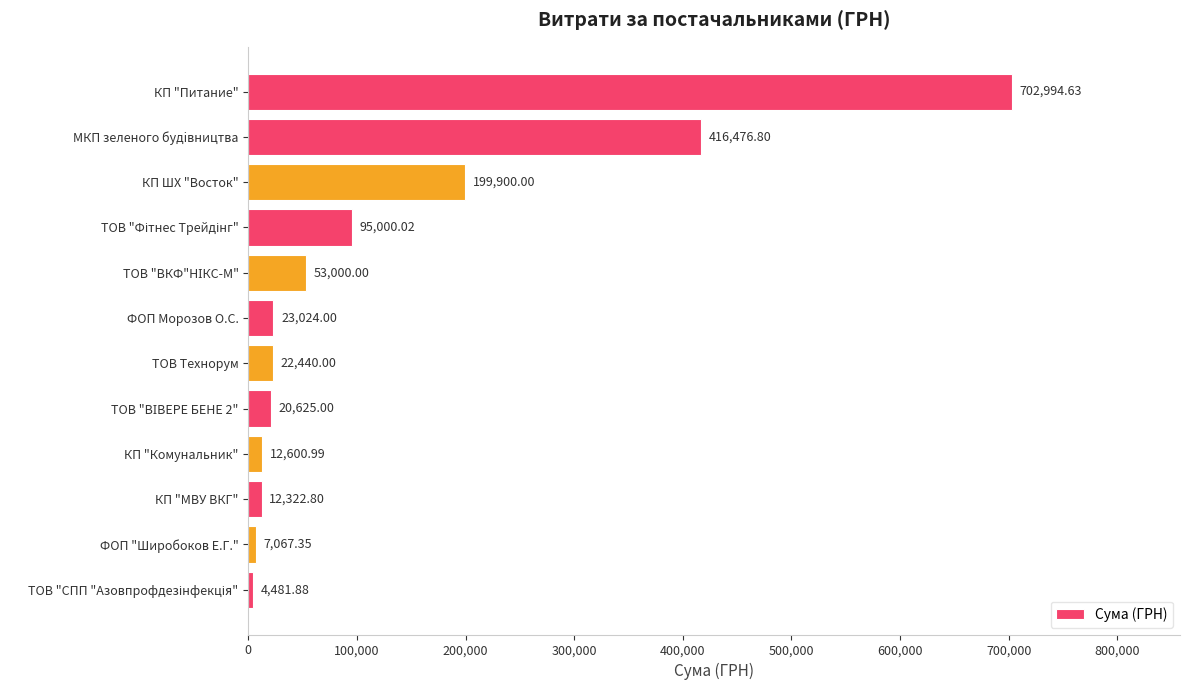

What is the difference between the second highest and minimum values?

411994.9